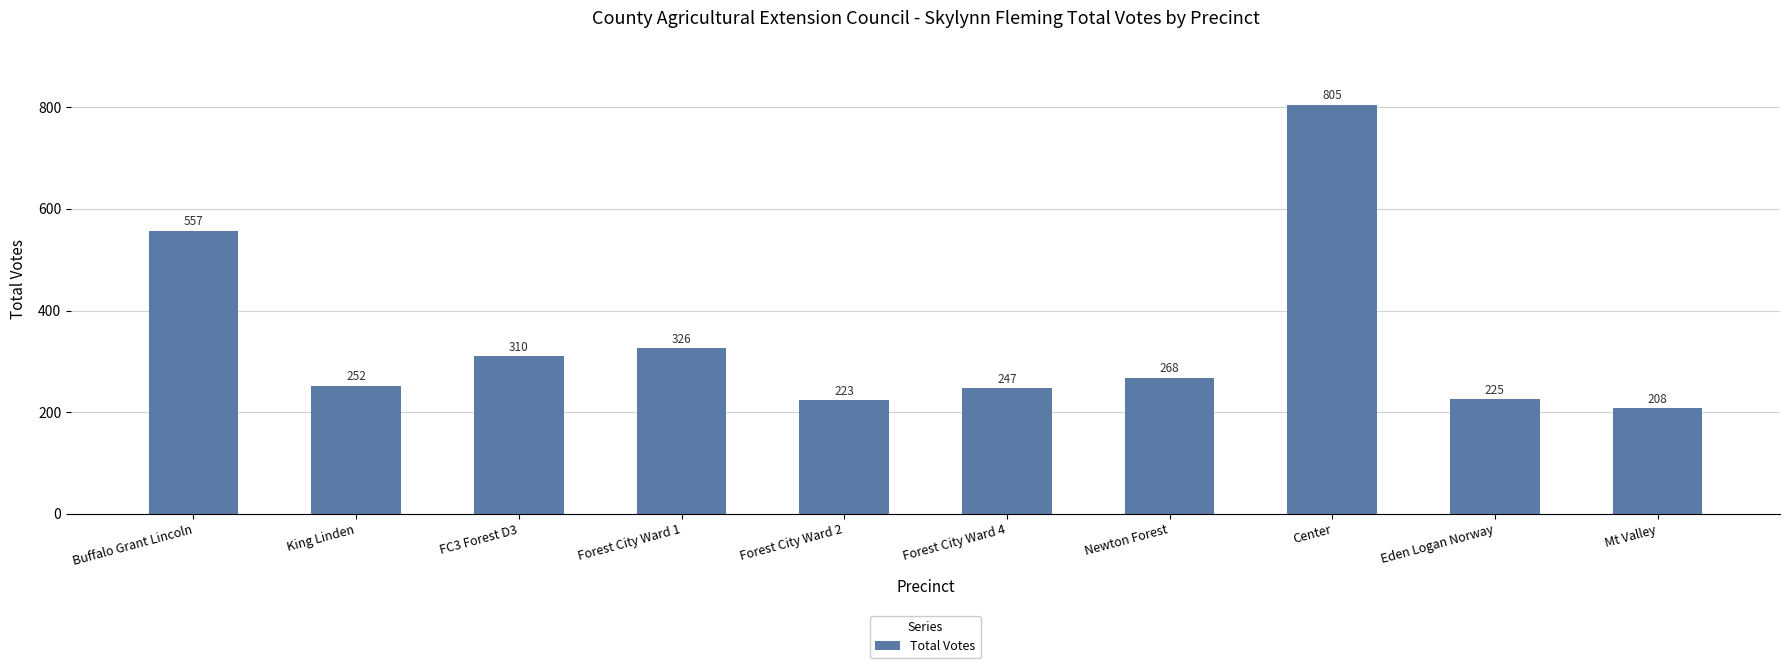

What is the greatest value displayed?

805